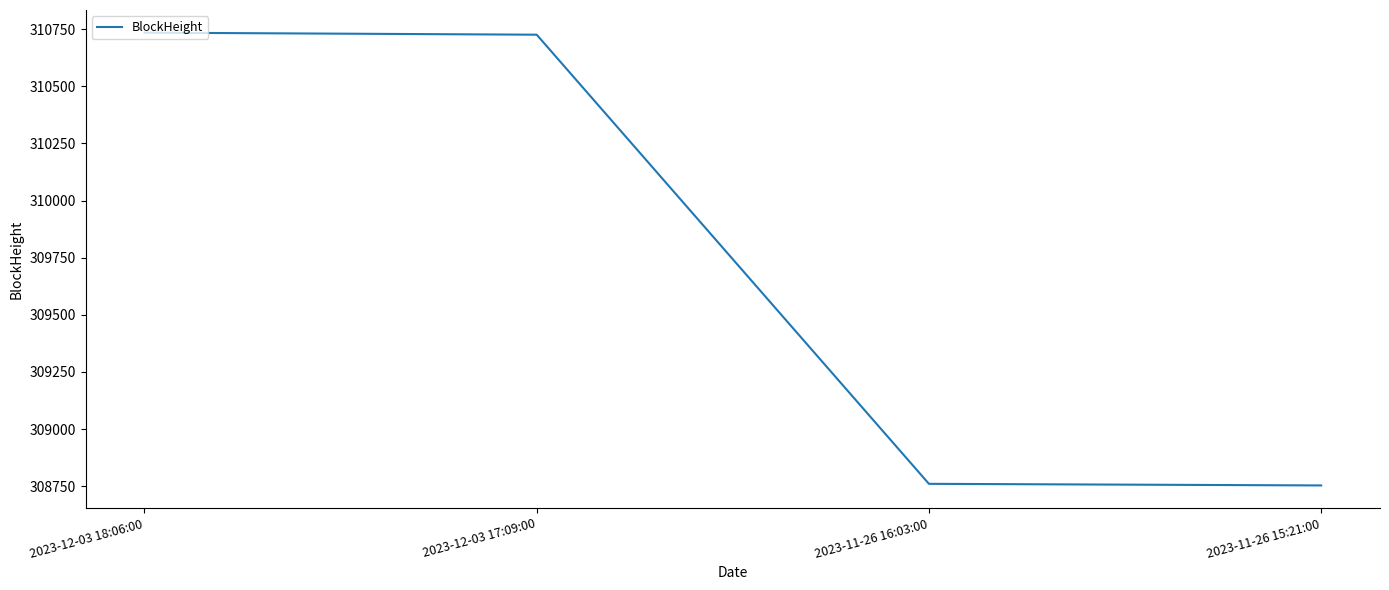

What is the change in value from 2023-12-03 17:09:00 to 2023-11-26 16:03:00?

-1966